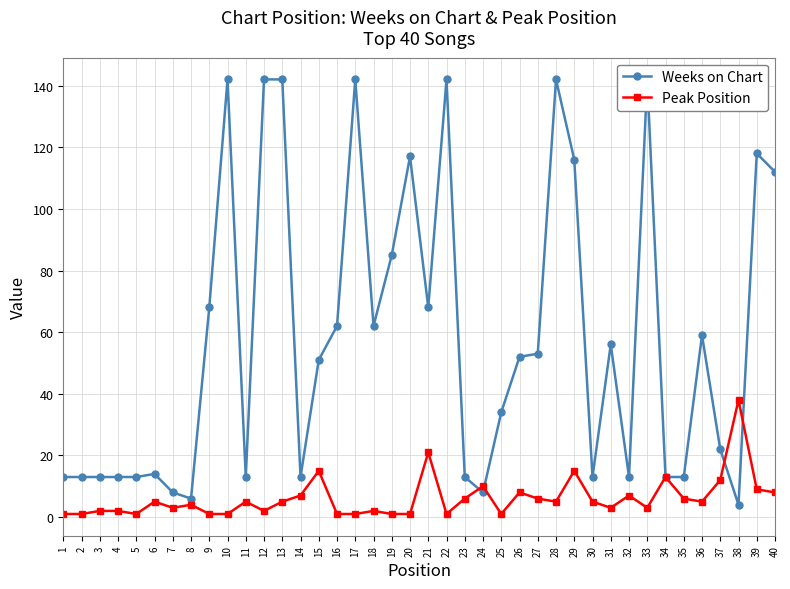

What is the value of the Weeks on Chart point at the 9th from the left?

68